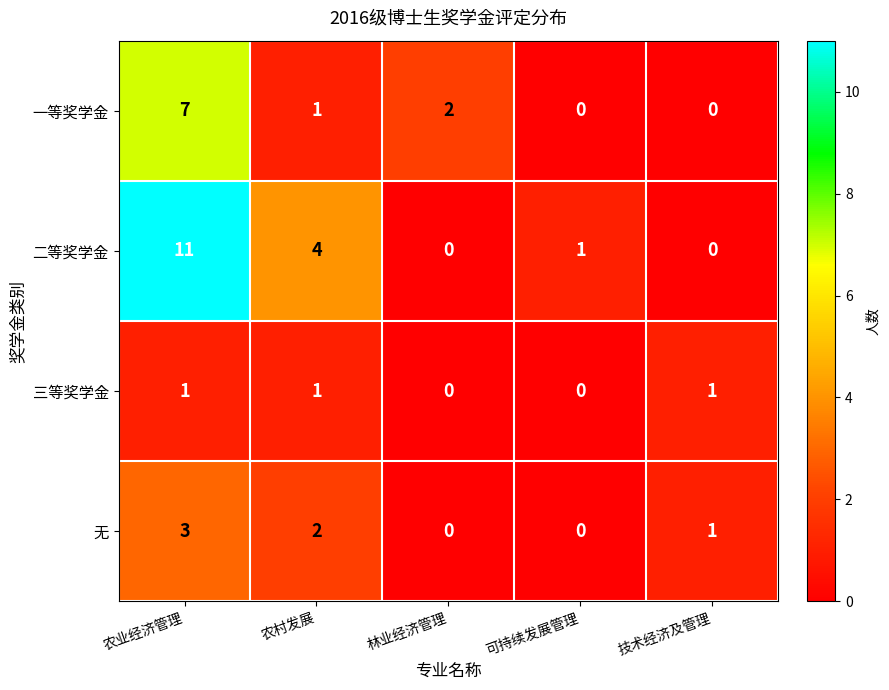

What is the difference between the highest and lowest values at 农业经济管理?

10